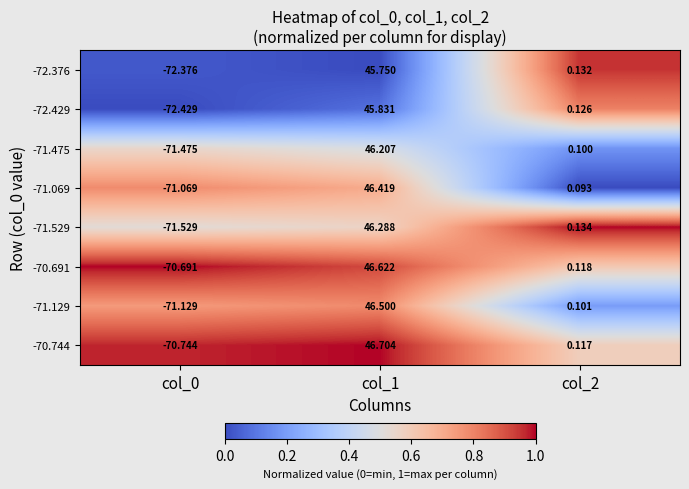

Which series has the largest total across all categories?

-70.744